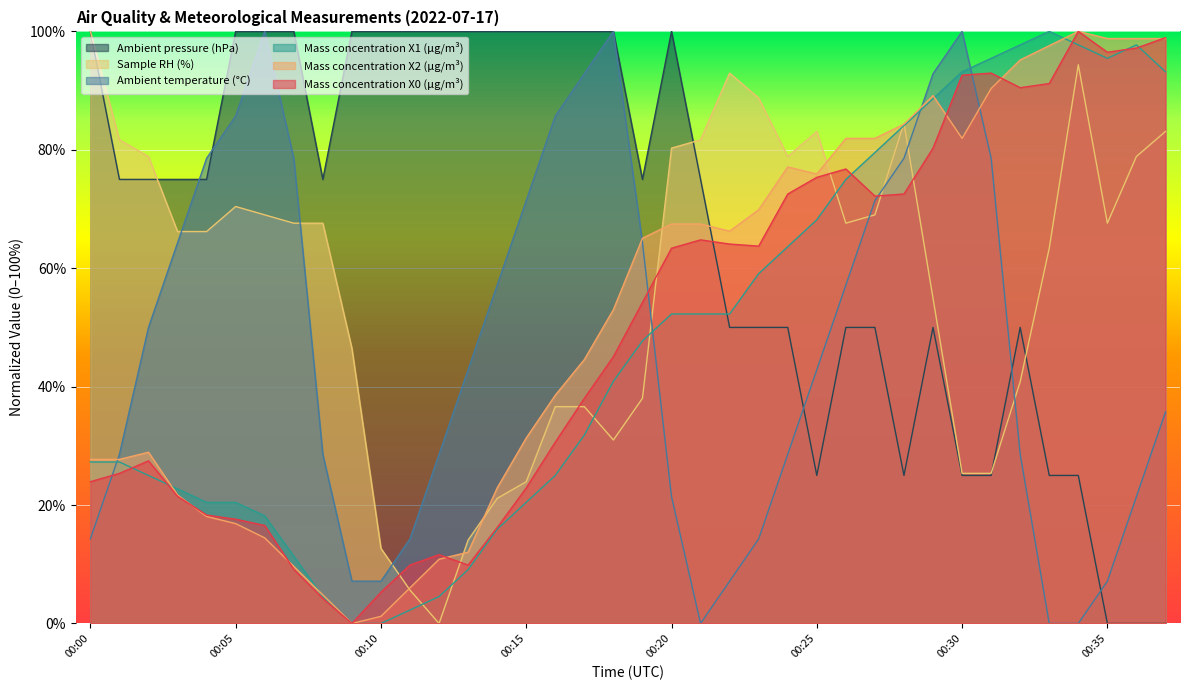

What is the difference between the maximum and minimum values in the Mass concentration X2 (μg/m³) series?

100.0